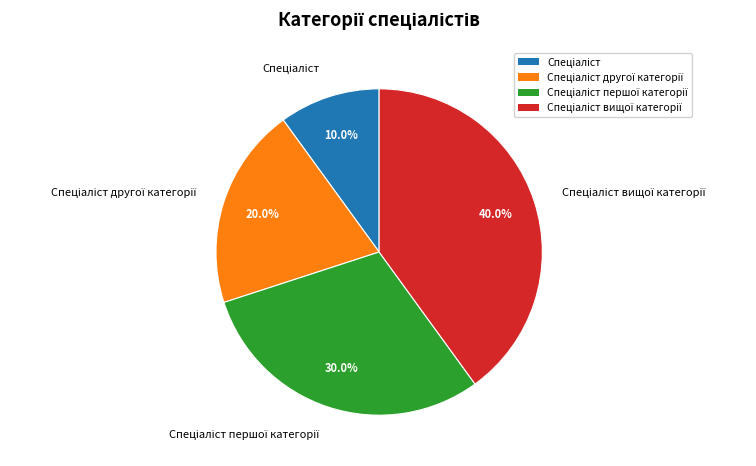

Is there any slice that represents more than half of the pie?

No